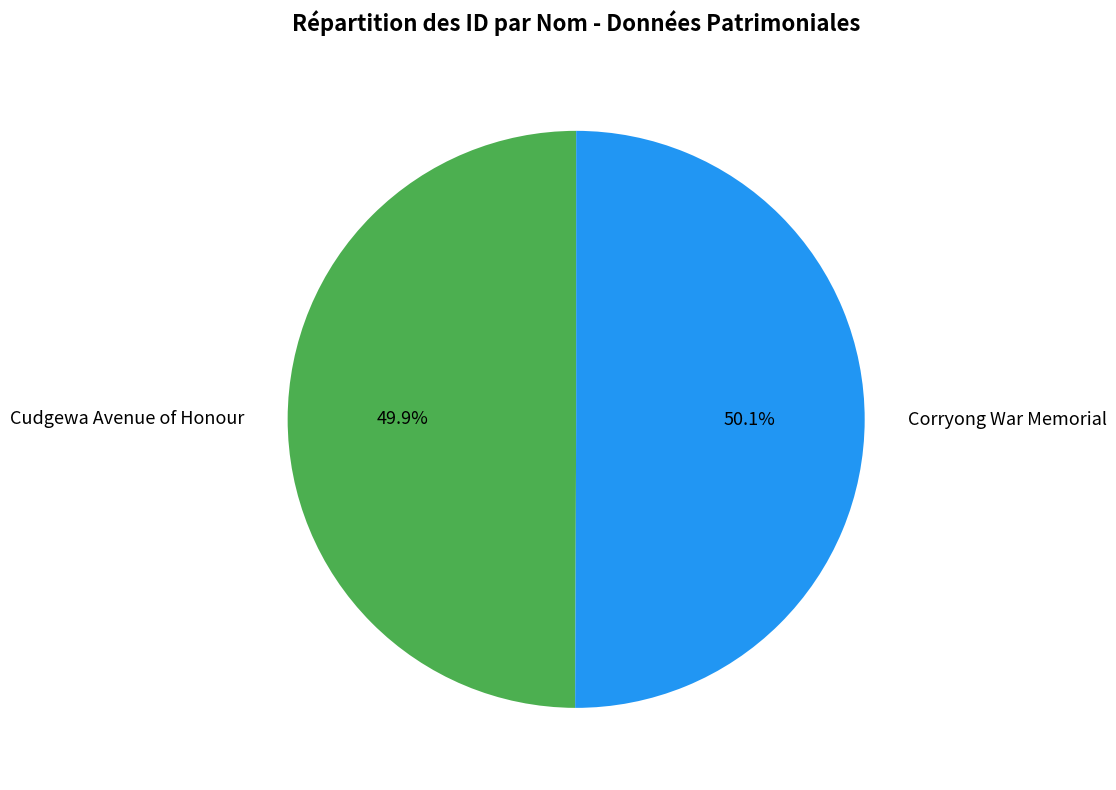

What percentage is the Corryong War Memorial slice, to the nearest percent?

50%